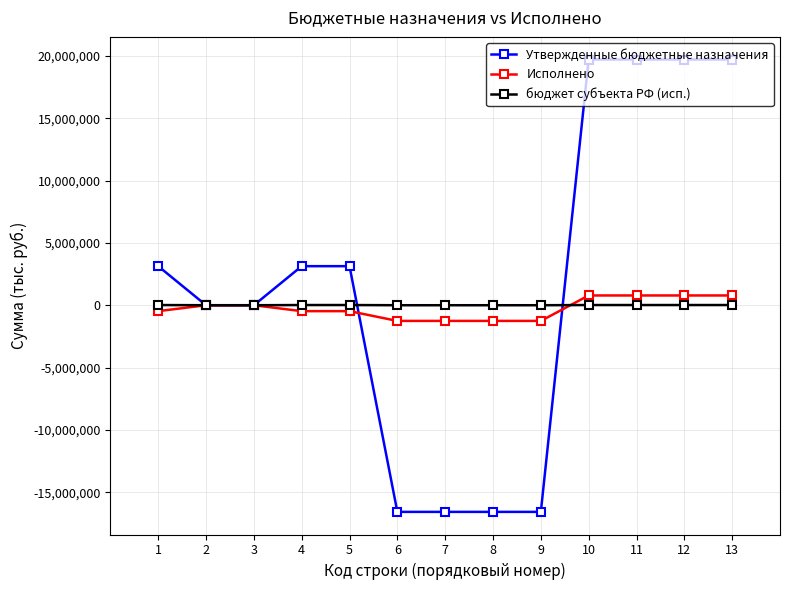

True or false: Исполнено and бюджет субъекта РФ (исп.) cross at least once.

True